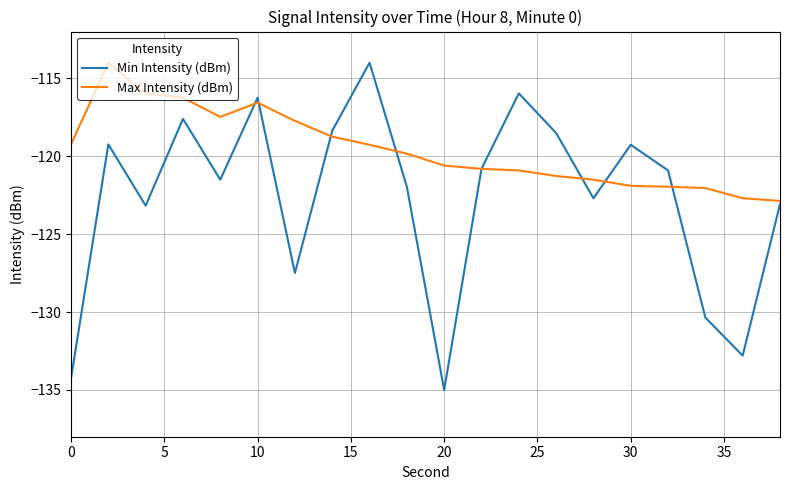

What is the minimum value shown in the chart?

-135.0